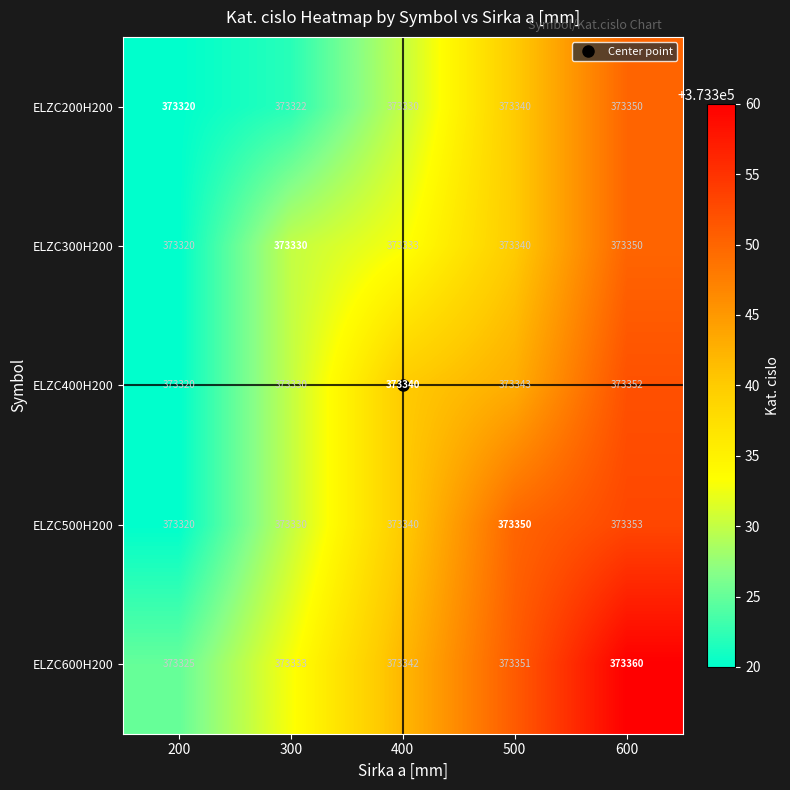

The ELZC200H200 series shows 623458 at 400. True or false?

False